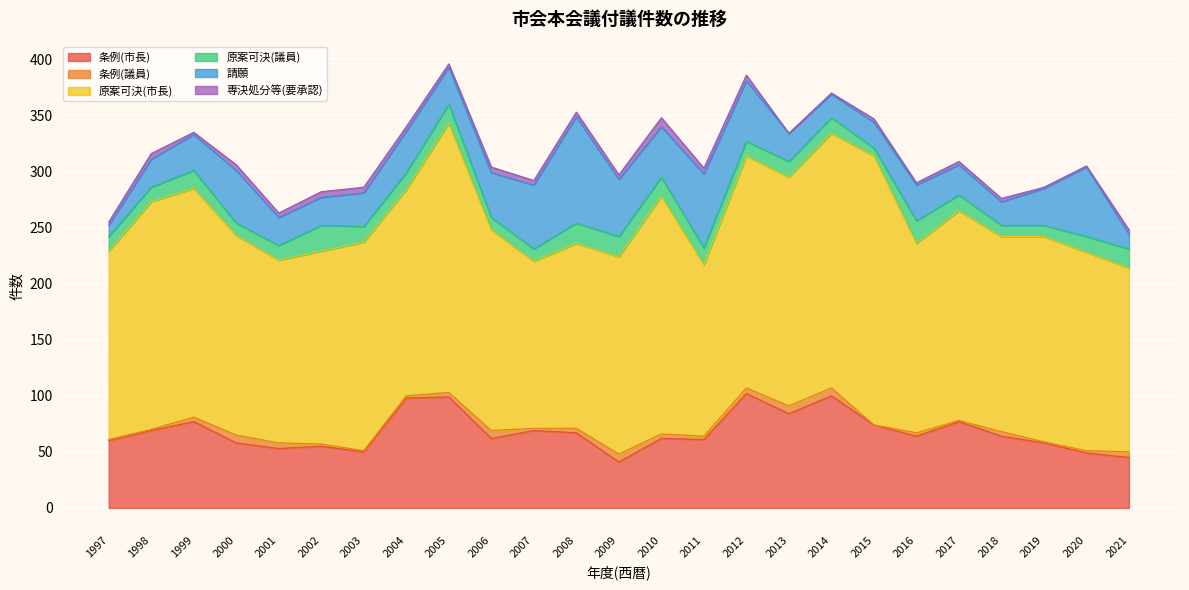

The 専決処分等(要承認) series shows 3 at 2015. True or false?

True